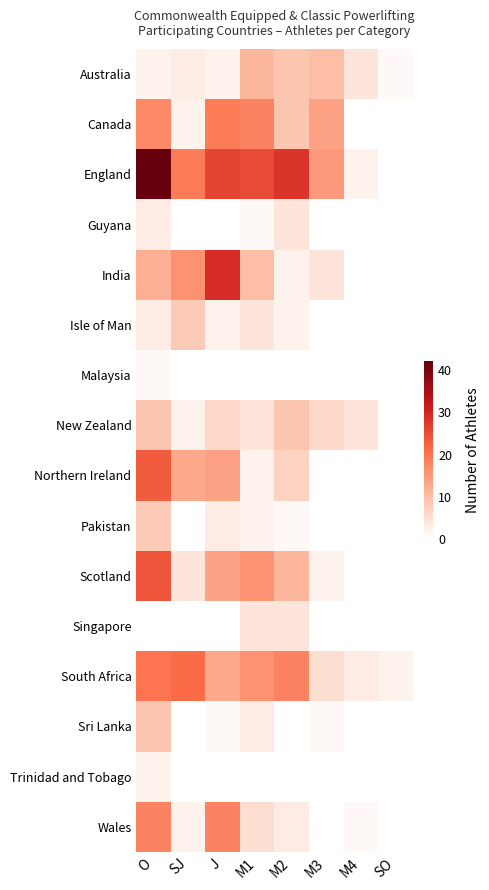

Which series has the largest range (max minus min)?

England